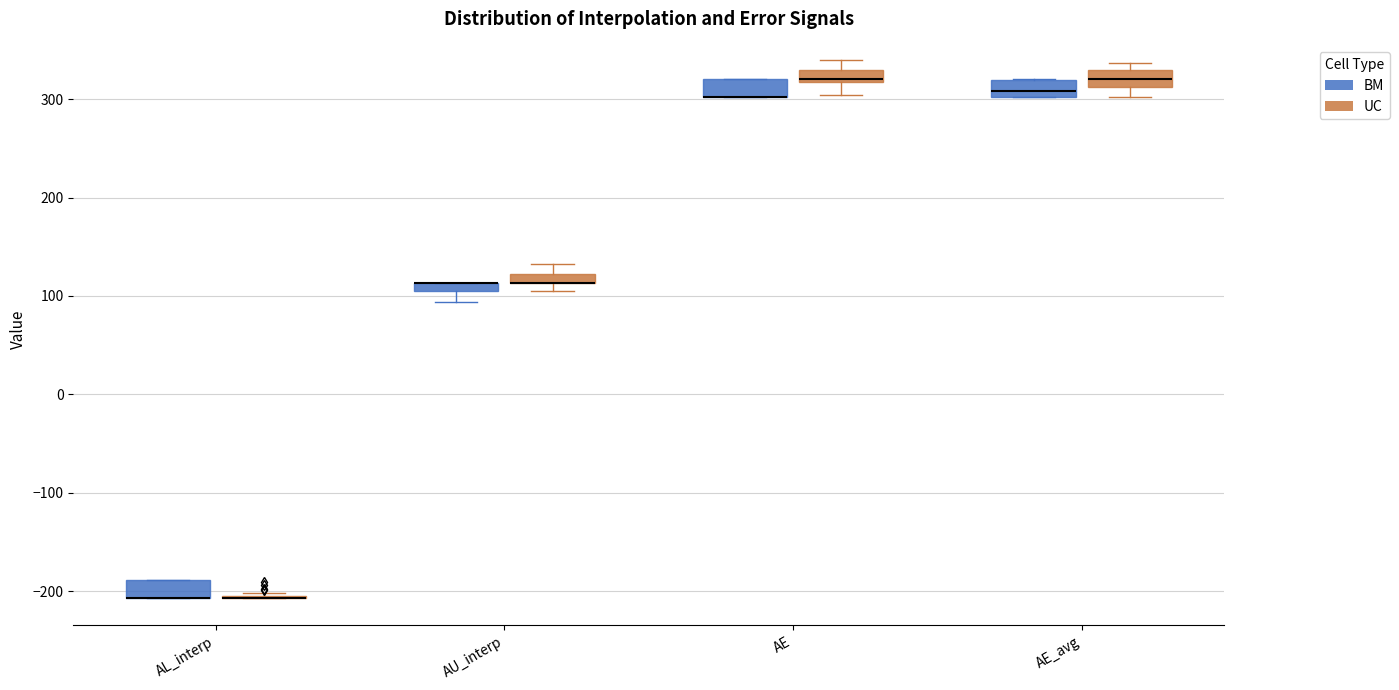

Where is the lower edge of the box for AE_avg (BM) on the y-axis? The values are not printed on the chart, so give them approximately, as read against the axis.

300